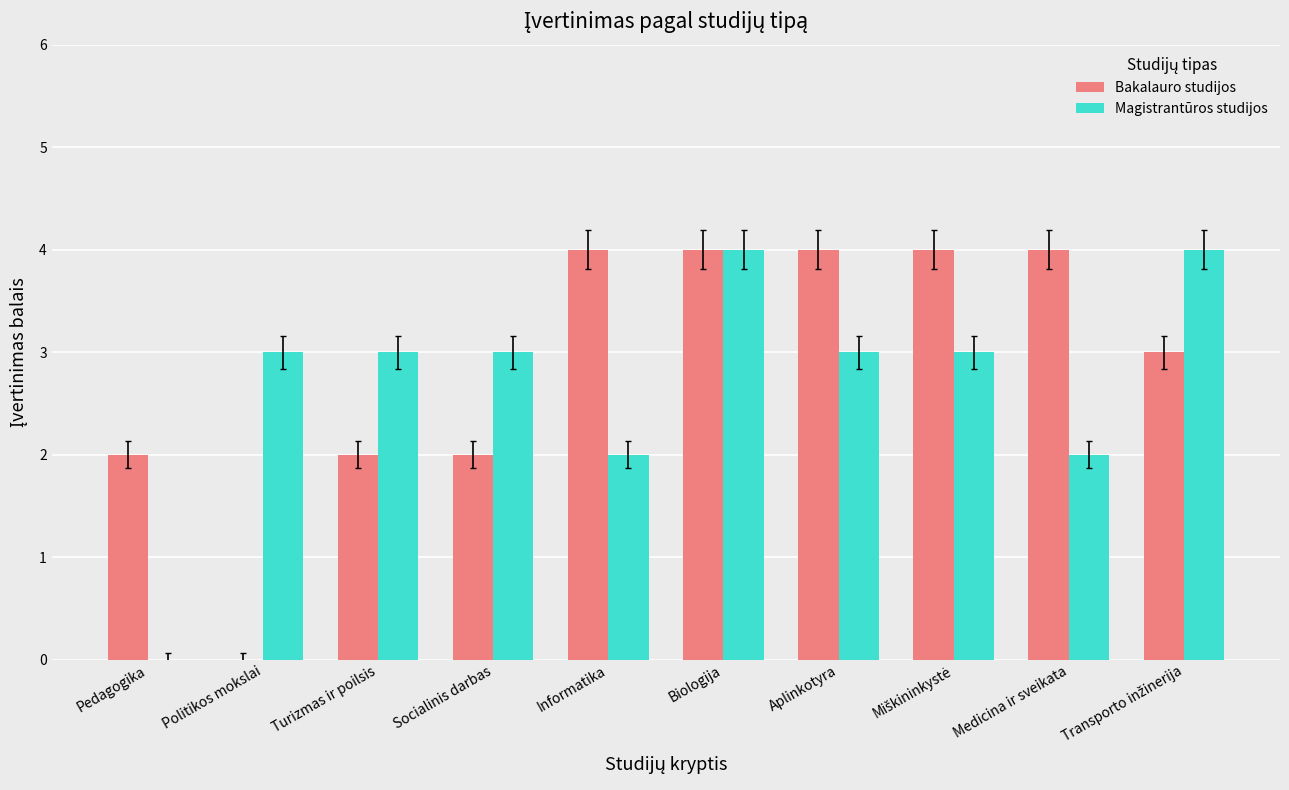

Does the chart contain stacked bars?

No